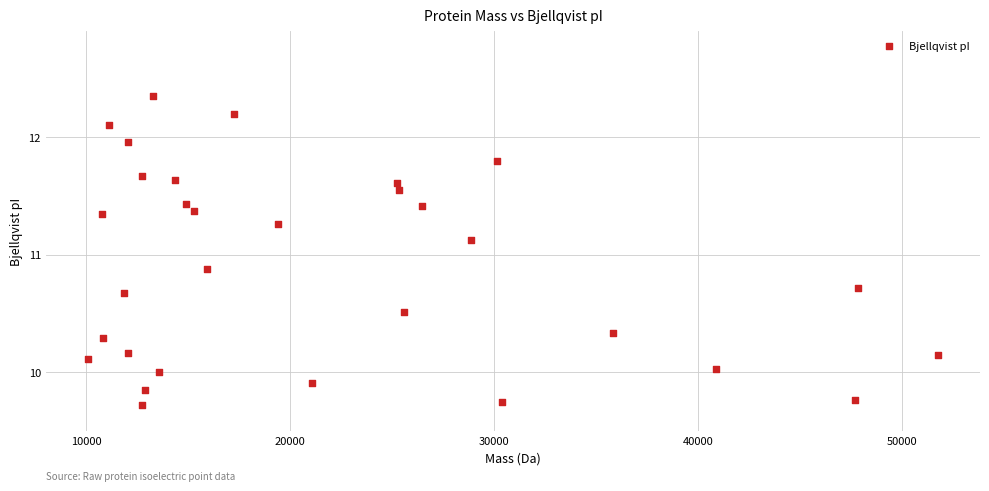

What is the range of Y values (max minus min)?

2.6